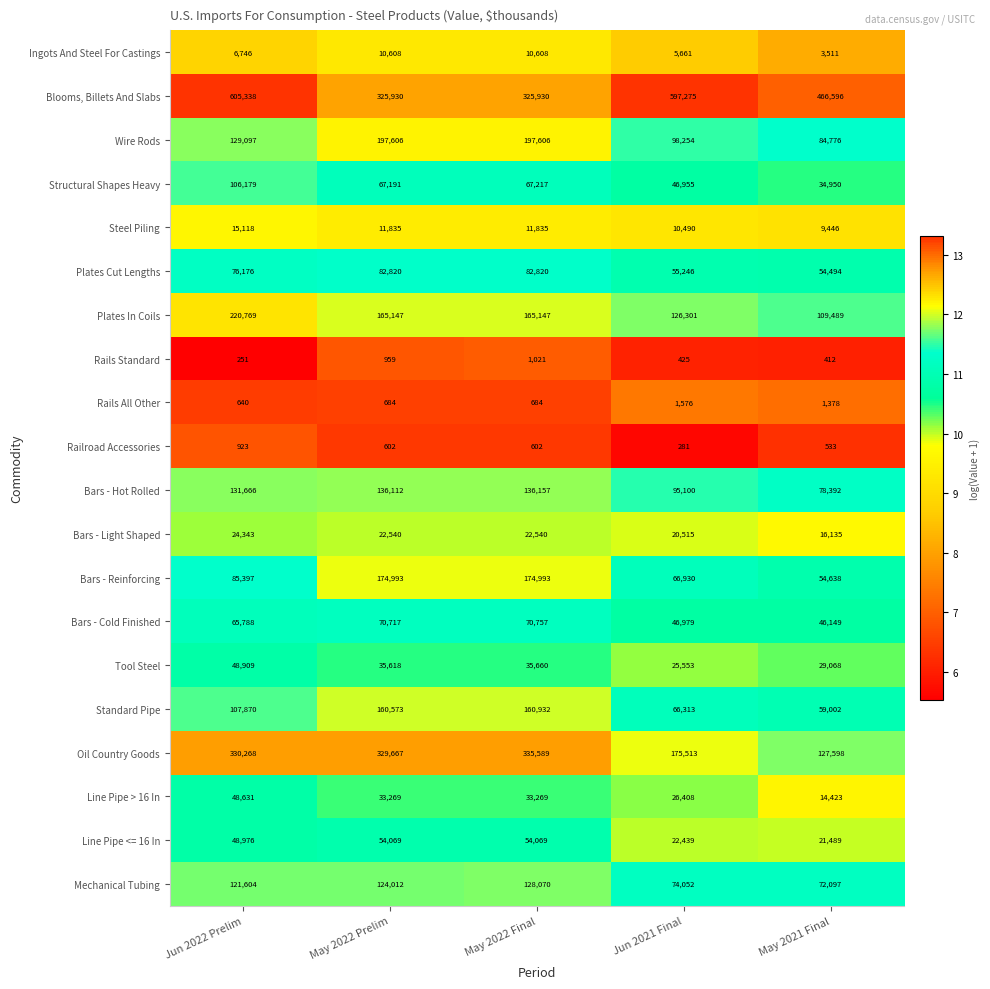

What is the sum of all Line Pipe <= 16 In values?

201042